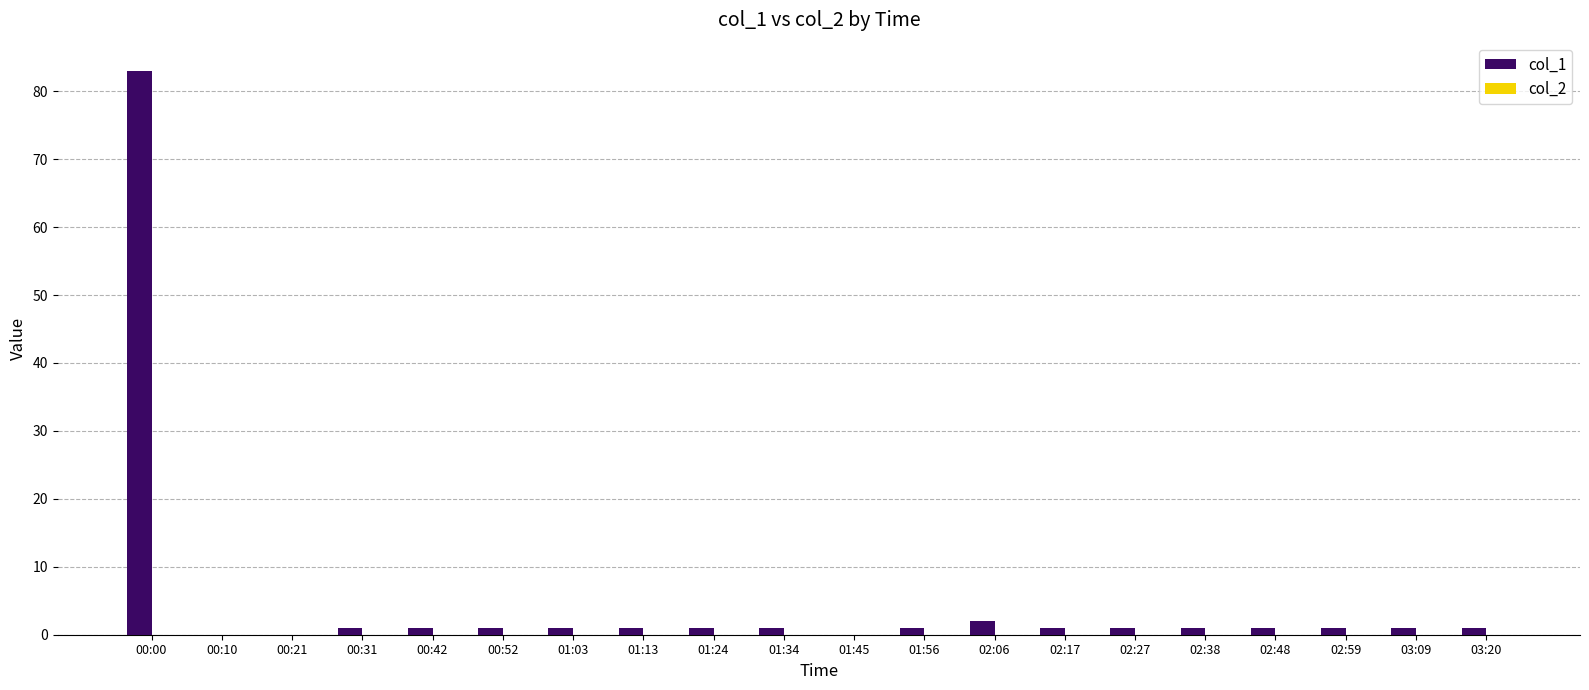

What is the greatest value displayed?

83